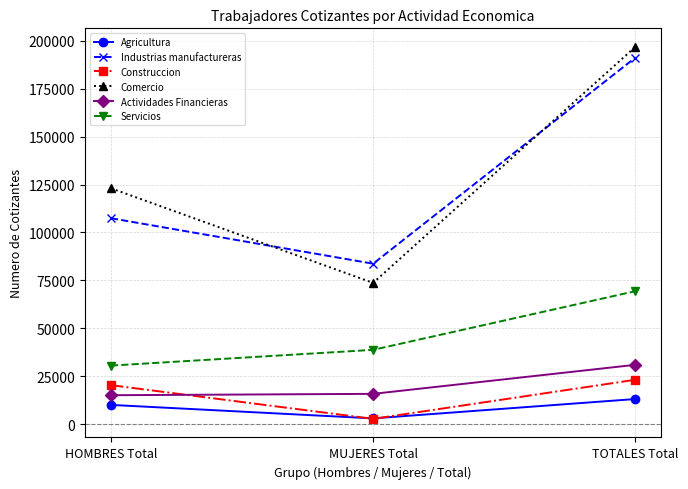

What is the lowest value of the Construccion series?

2809